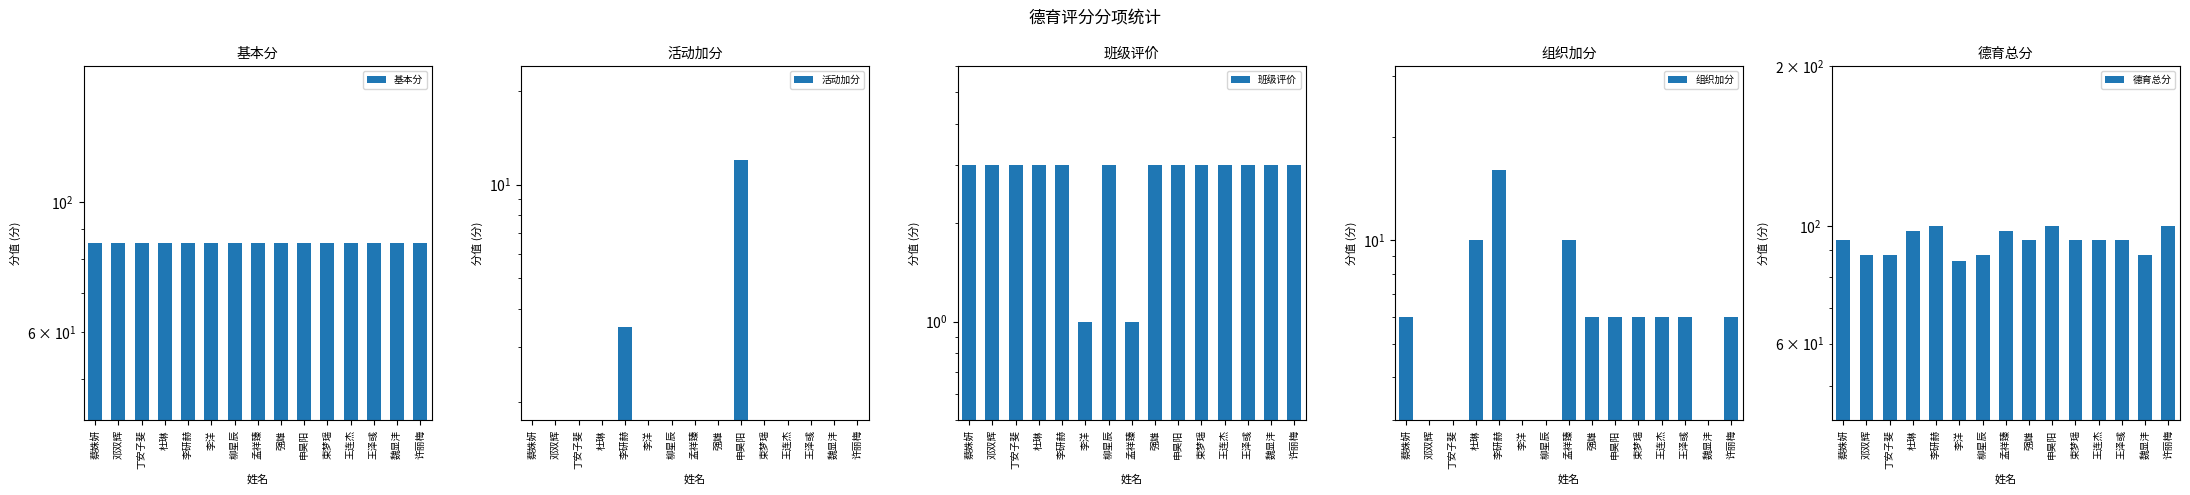

Reading left to right, what are all the values shown in this chart?

基本分: 蔡姝妍=85.0	邓双辉=85.0	丁安子斐=85.0	杜琳=85.0	李研赫=85.0	李洋=85.0	柳星辰=85.0	孟祥臻=85.0	强雄=85.0	申昊阳=85.0	束梦瑶=85.0	王连杰=85.0	王泽彧=85.0	魏显沣=85.0	许丽梅=85.0
活动加分: 蔡姝妍=0.0	邓双辉=0.0	丁安子斐=0.0	杜琳=0.0	李研赫=3.5	李洋=0.0	柳星辰=0.0	孟祥臻=0.0	强雄=0.0	申昊阳=12.0	束梦瑶=0.0	王连杰=0.0	王泽彧=0.0	魏显沣=0.0	许丽梅=0.0
班级评价: 蔡姝妍=3.0	邓双辉=3.0	丁安子斐=3.0	杜琳=3.0	李研赫=3.0	李洋=1.0	柳星辰=3.0	孟祥臻=1.0	强雄=3.0	申昊阳=3.0	束梦瑶=3.0	王连杰=3.0	王泽彧=3.0	魏显沣=3.0	许丽梅=3.0
组织加分: 蔡姝妍=6.0	邓双辉=0.0	丁安子斐=0.0	杜琳=10.0	李研赫=16.0	李洋=0.0	柳星辰=0.0	孟祥臻=10.0	强雄=6.0	申昊阳=6.0	束梦瑶=6.0	王连杰=6.0	王泽彧=6.0	魏显沣=0.0	许丽梅=6.0
德育总分: 蔡姝妍=94.0	邓双辉=88.0	丁安子斐=88.0	杜琳=98.0	李研赫=100.0	李洋=86.0	柳星辰=88.0	孟祥臻=98.0	强雄=94.0	申昊阳=100.0	束梦瑶=94.0	王连杰=94.0	王泽彧=94.0	魏显沣=88.0	许丽梅=100.0